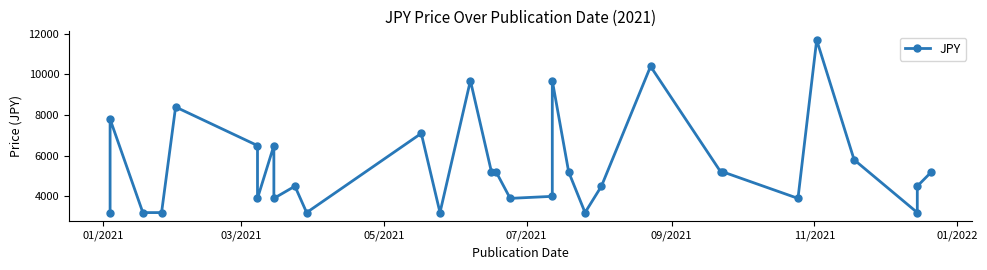

Is it true that the value at 28 is 1758?

False